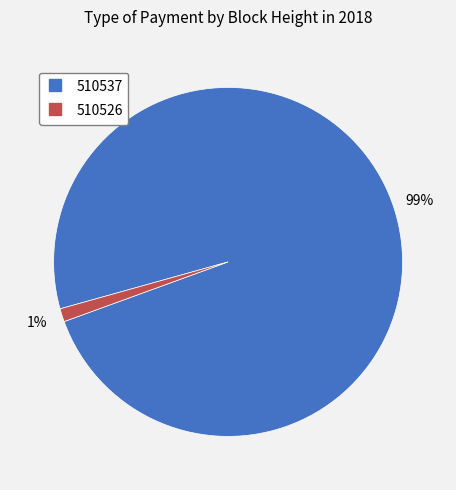

Count the number of slices in the pie.

2